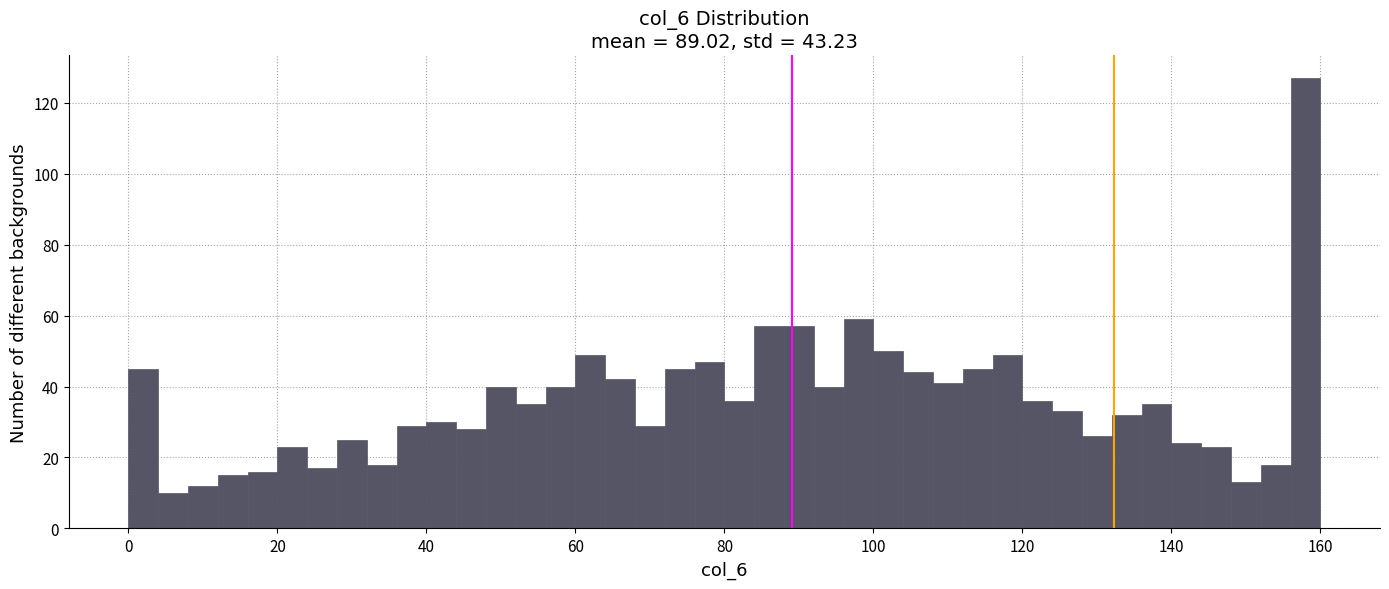

Read against the x-axis, roughly where is the centre of the tallest bar?

158